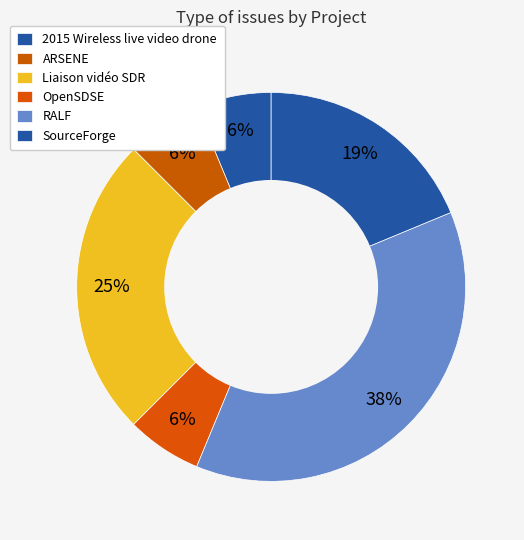

How many segments does this pie chart have?

6